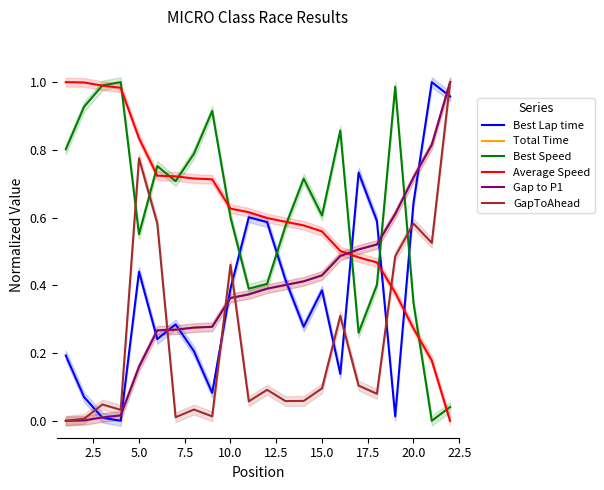

How many intersections are there between GapToAhead and Gap to P1?

3